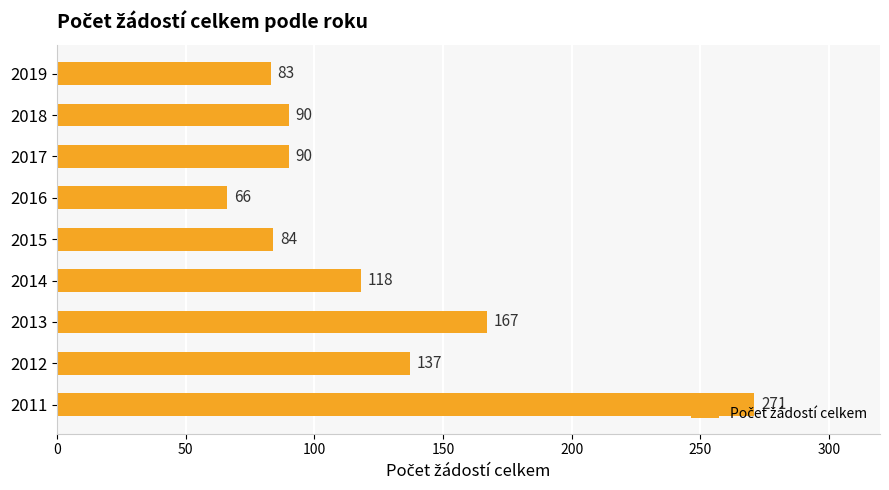

The value at 2019 is 112. True or false?

False